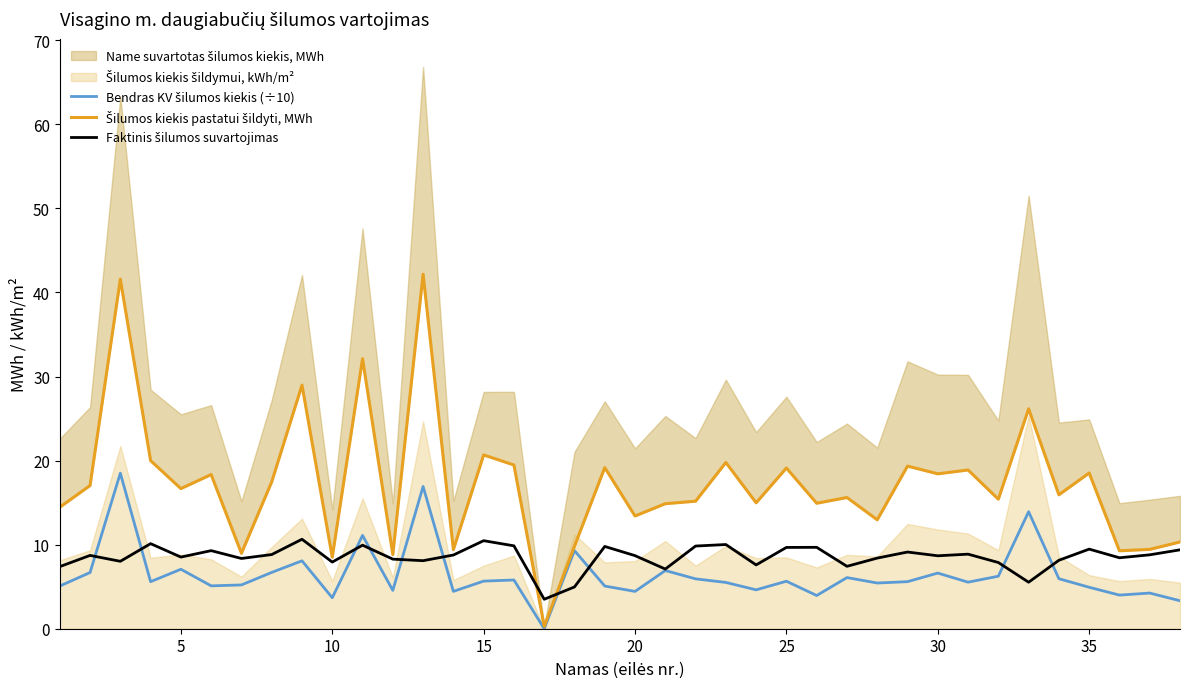

How many values in the Šilumos kiekis pastatui šildyti, MWh series are below 16?

19